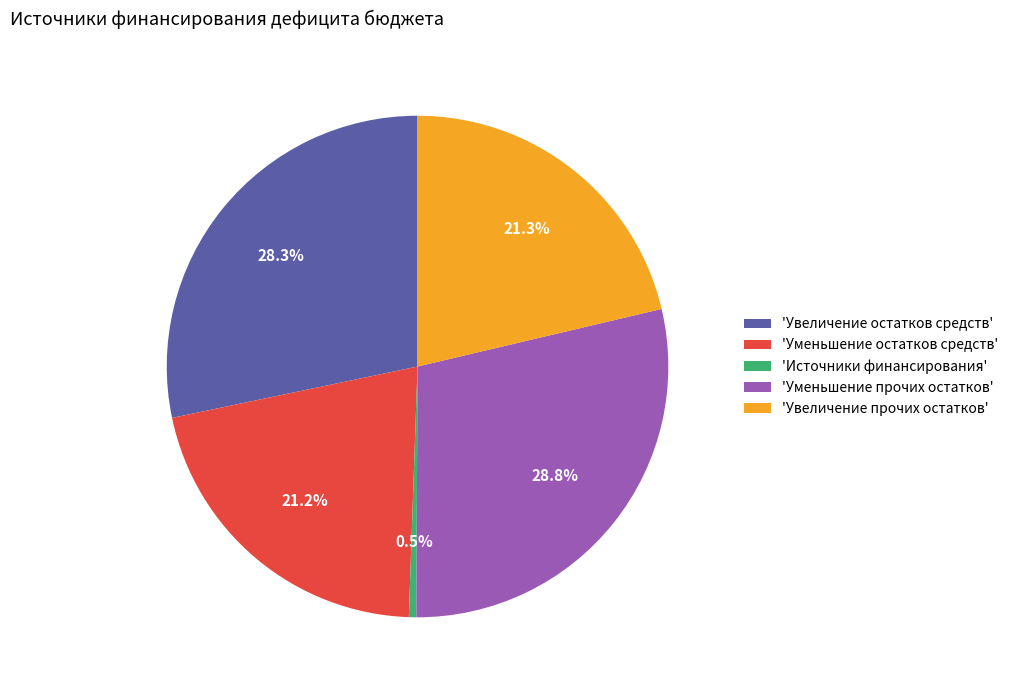

Do 'Источники финансирования' and 'Уменьшение остатков средств' together represent more than half of the pie?

No